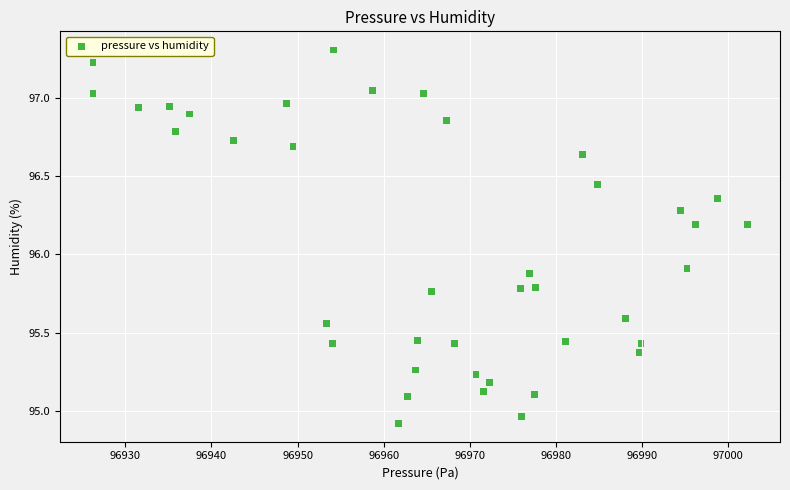

What Y value in the scatter plot is closest to 96?

95.9